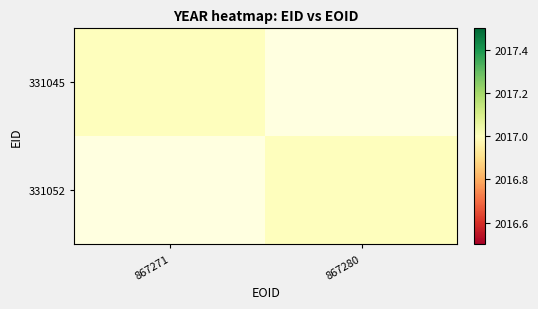

What is the maximum value shown in the chart?

2017